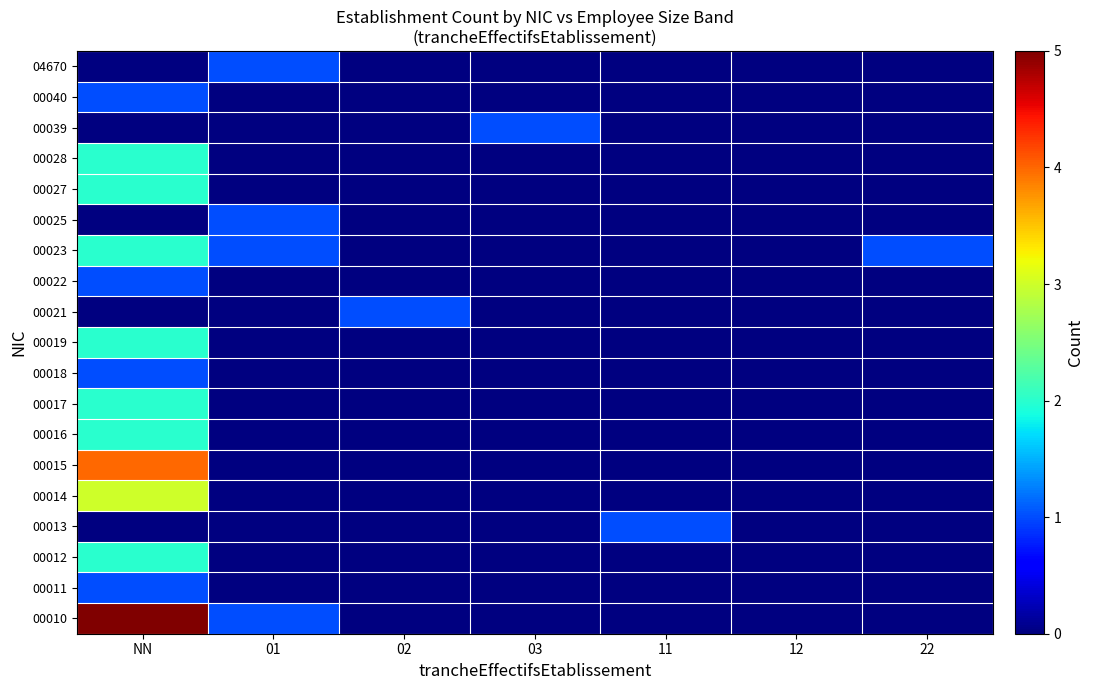

Reading right to left, list all the values displayed in this chart.

00010: 22=0	12=0	11=0	03=0	02=0	01=1	NN=5
00011: 22=0	12=0	11=0	03=0	02=0	01=0	NN=1
00012: 22=0	12=0	11=0	03=0	02=0	01=0	NN=2
00013: 22=0	12=0	11=1	03=0	02=0	01=0	NN=0
00014: 22=0	12=0	11=0	03=0	02=0	01=0	NN=3
00015: 22=0	12=0	11=0	03=0	02=0	01=0	NN=4
00016: 22=0	12=0	11=0	03=0	02=0	01=0	NN=2
00017: 22=0	12=0	11=0	03=0	02=0	01=0	NN=2
00018: 22=0	12=0	11=0	03=0	02=0	01=0	NN=1
00019: 22=0	12=0	11=0	03=0	02=0	01=0	NN=2
00021: 22=0	12=0	11=0	03=0	02=1	01=0	NN=0
00022: 22=0	12=0	11=0	03=0	02=0	01=0	NN=1
00023: 22=1	12=0	11=0	03=0	02=0	01=1	NN=2
00025: 22=0	12=0	11=0	03=0	02=0	01=1	NN=0
00027: 22=0	12=0	11=0	03=0	02=0	01=0	NN=2
00028: 22=0	12=0	11=0	03=0	02=0	01=0	NN=2
00039: 22=0	12=0	11=0	03=1	02=0	01=0	NN=0
00040: 22=0	12=0	11=0	03=0	02=0	01=0	NN=1
04670: 22=0	12=0	11=0	03=0	02=0	01=1	NN=0